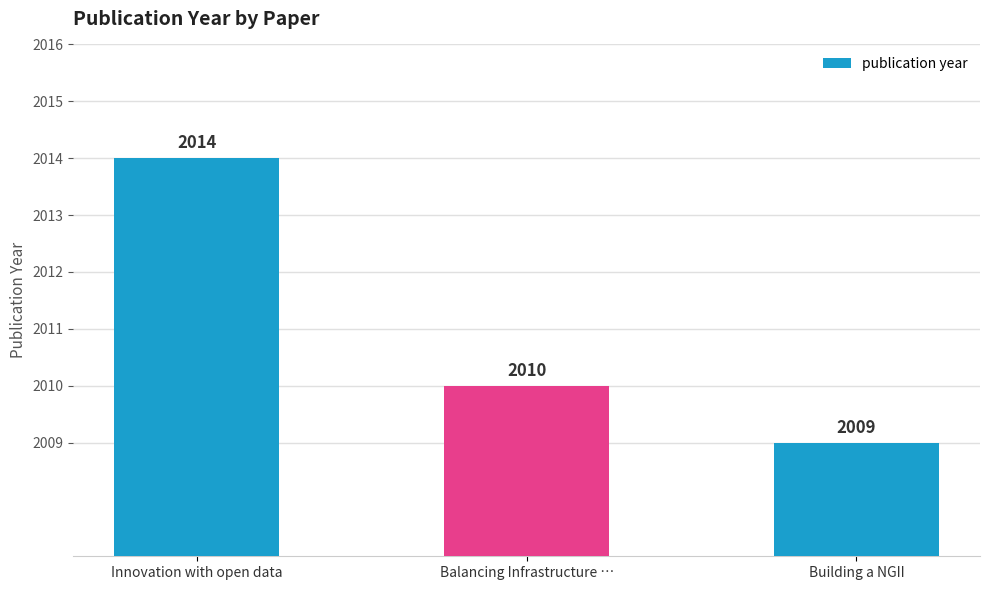

What is the greatest value displayed?

2014